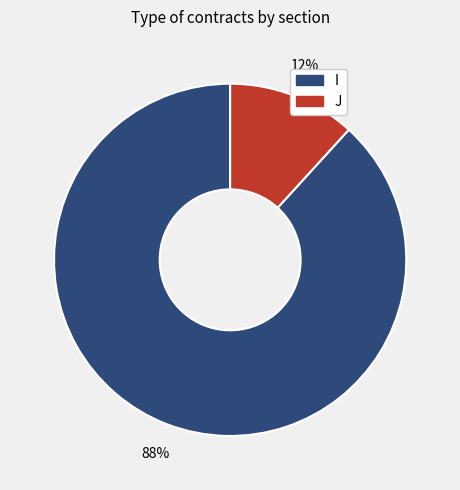

To the nearest percent, what is the difference between the largest and smallest slice percentages?

76%